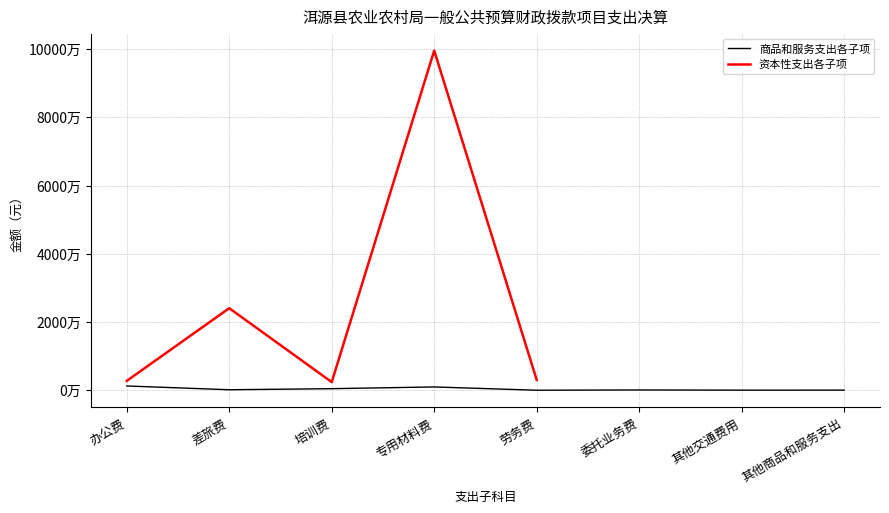

At which category does 资本性支出各子项 reach its first local valley?

培训费